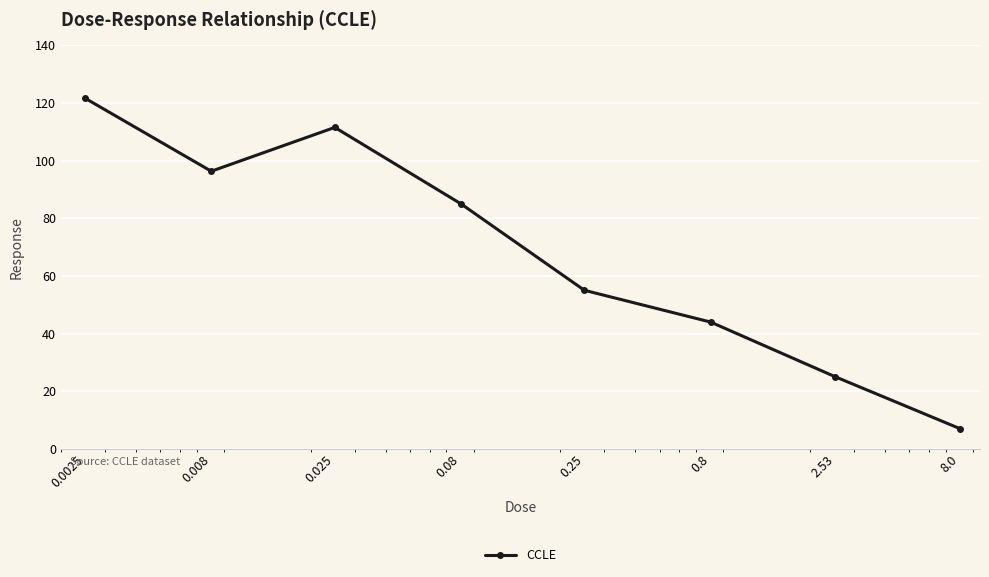

Does the chart have visible grid lines?

Yes